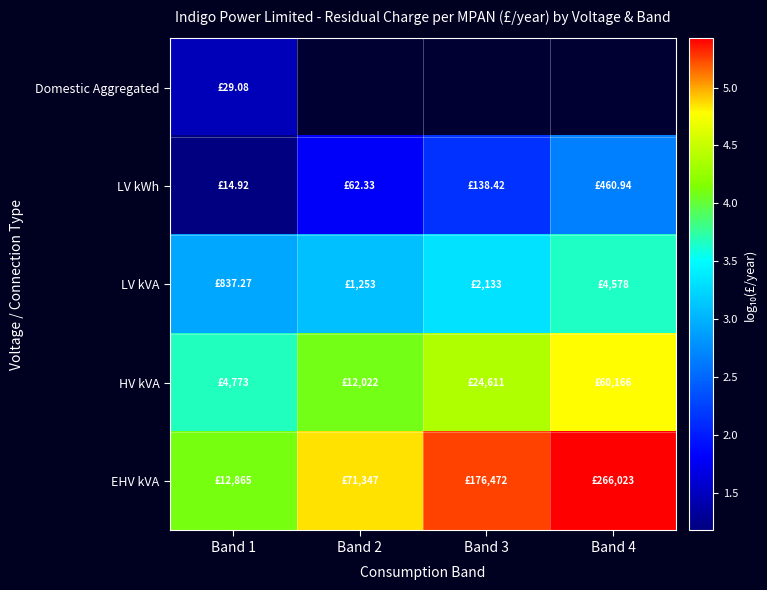

Rank the categories by LV kWh value from lowest to highest.

Band 1, Band 2, Band 3, Band 4